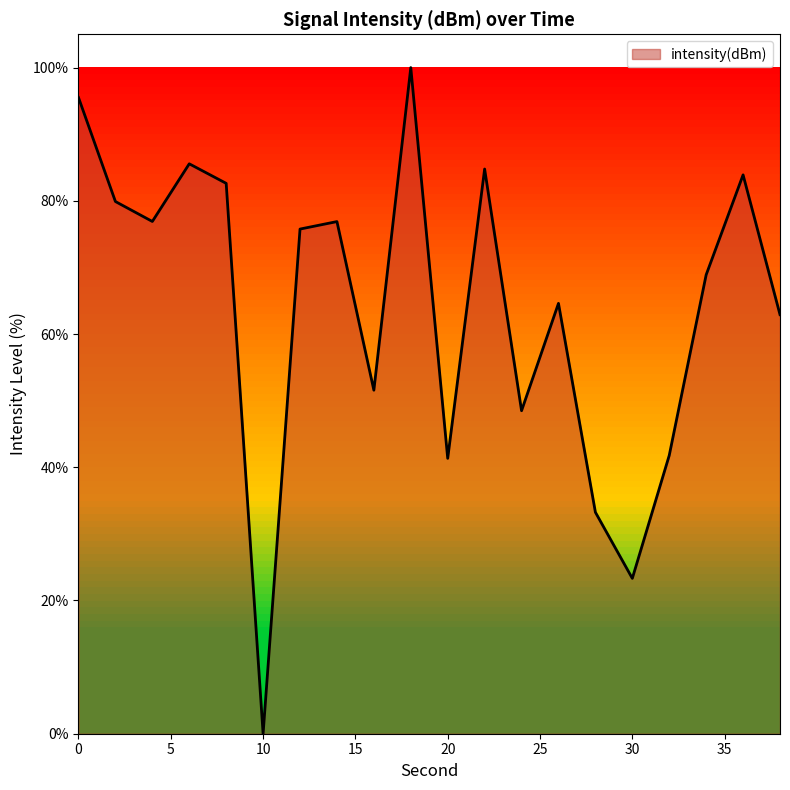

How many lines are shown in the chart?

1